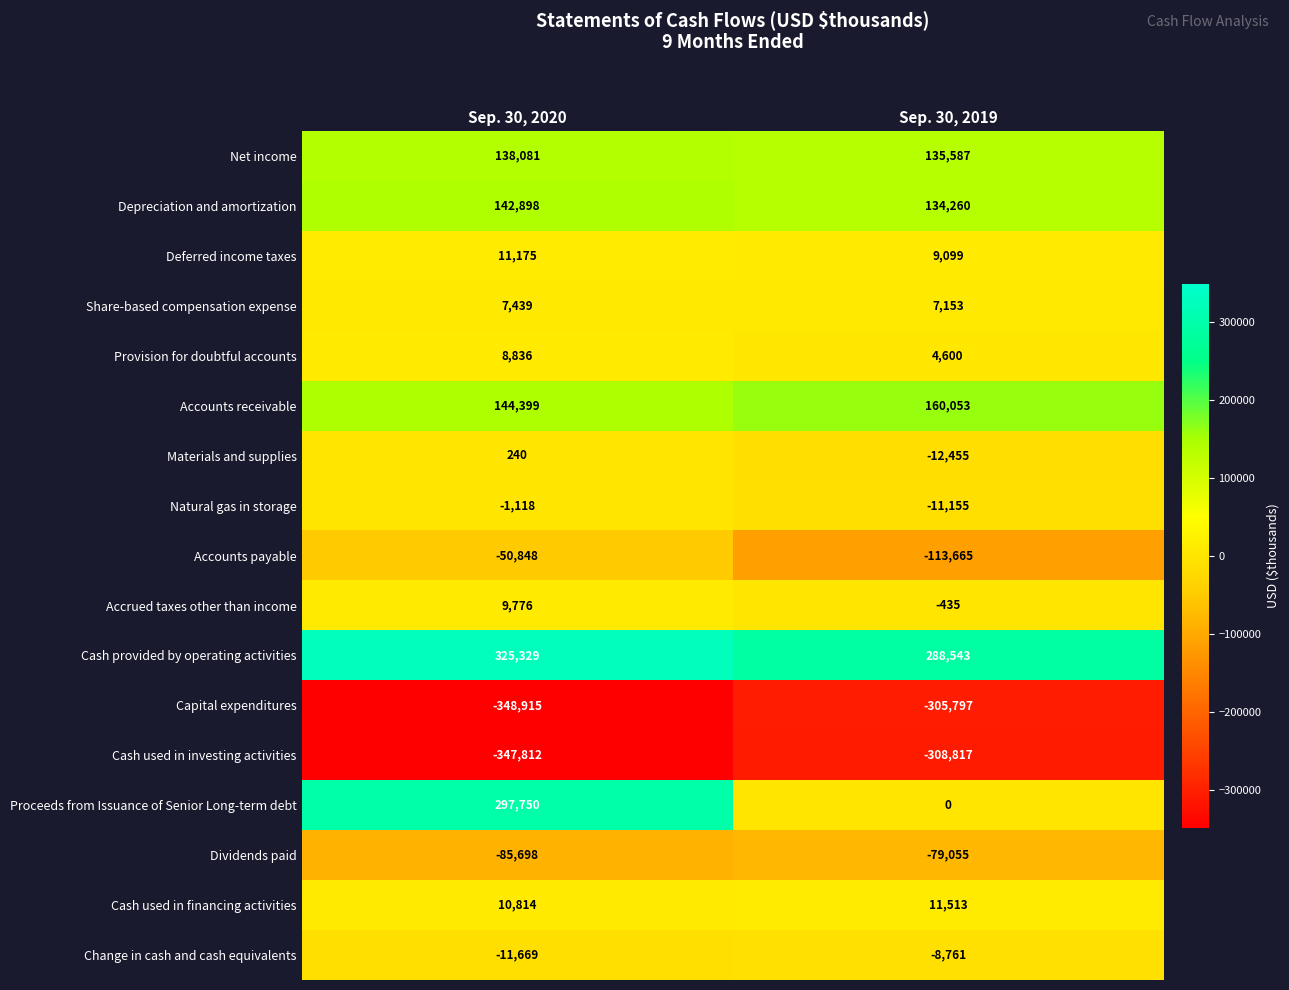

What is the difference between the maximum and minimum values in the Accrued taxes other than income series?

10211